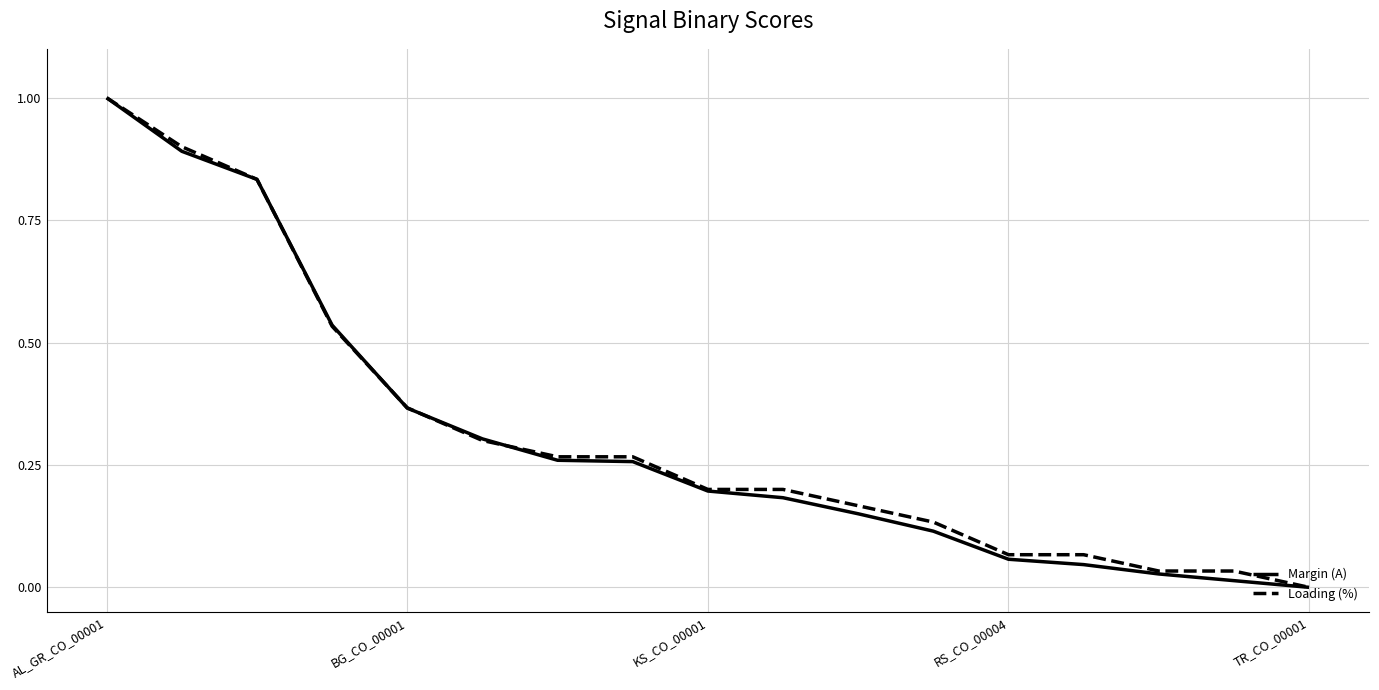

What is the highest value of the Loading (%) series?

1.0